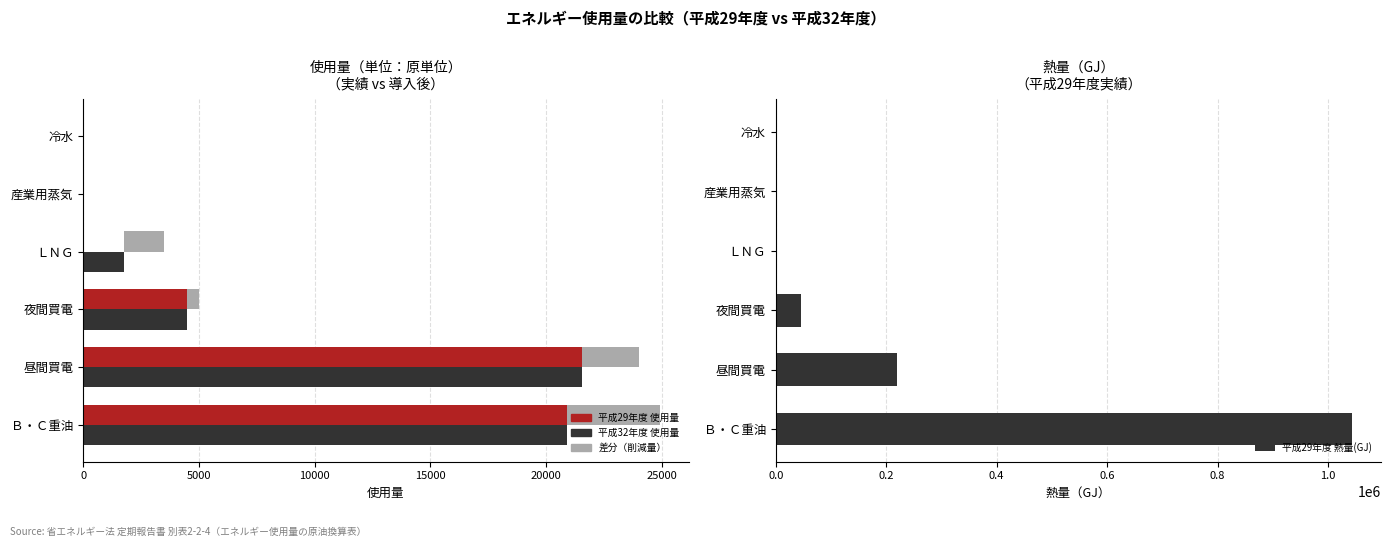

What is the total value across all series at 夜間買電?

56400.0